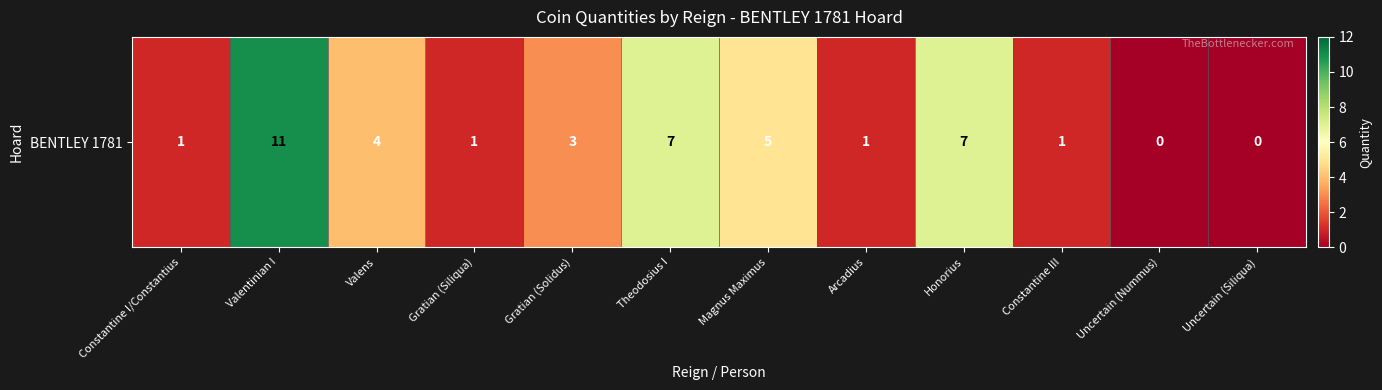

Which category has the highest value across all series?

Valentinian I